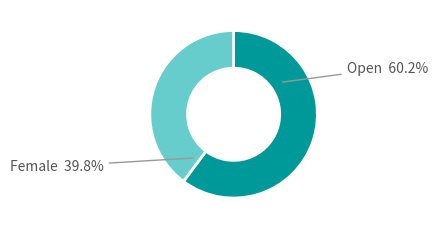

Is there any slice that represents more than half of the pie?

Yes